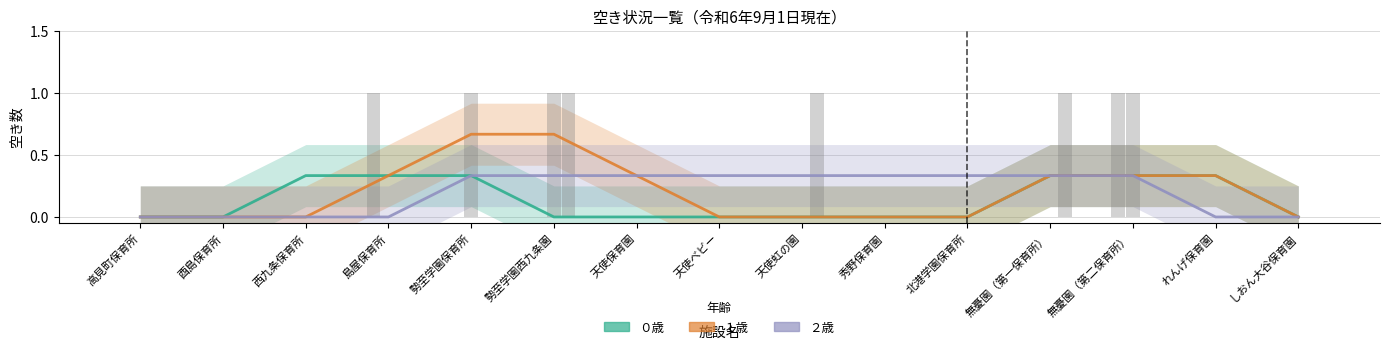

Reading left to right, list all the values displayed in this chart.

０歳: 0.0	0.0	0.3	0.3	0.3	0.0	0.0	0.0	0.0	0.0	0.0	0.3	0.3	0.3	0.0
１歳: 0.0	0.0	0.0	0.3	0.7	0.7	0.3	0.0	0.0	0.0	0.0	0.3	0.3	0.3	0.0
２歳: 0.0	0.0	0.0	0.0	0.3	0.3	0.3	0.3	0.3	0.3	0.3	0.3	0.3	0.0	0.0